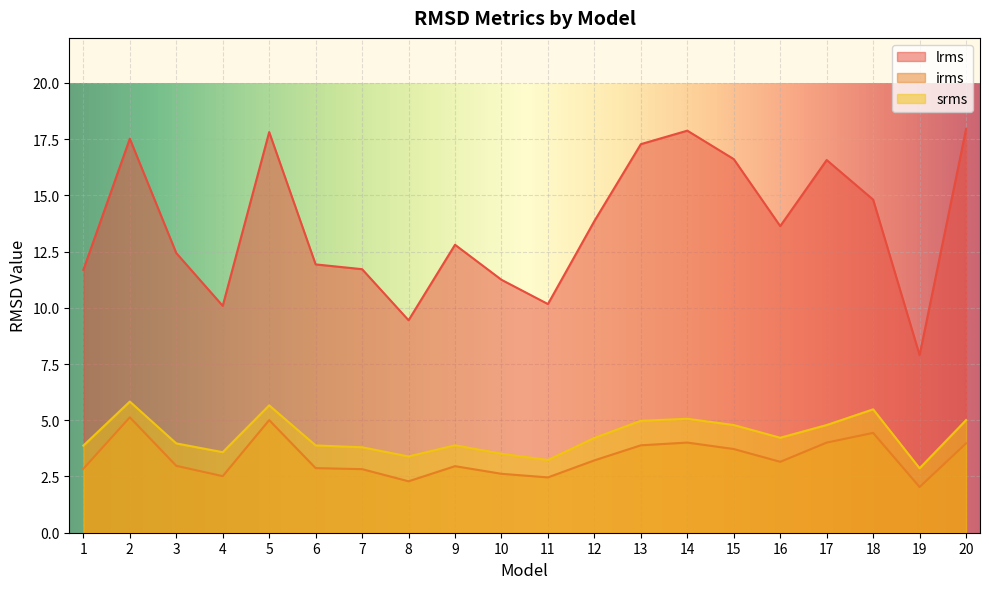

How many interior local peaks does the irms series have?

5